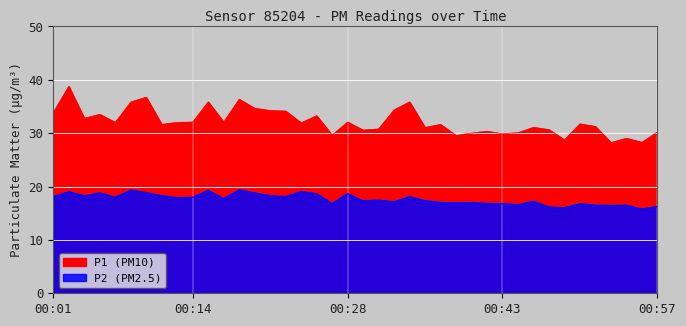

How many values in the P1 series exceed 31?

26